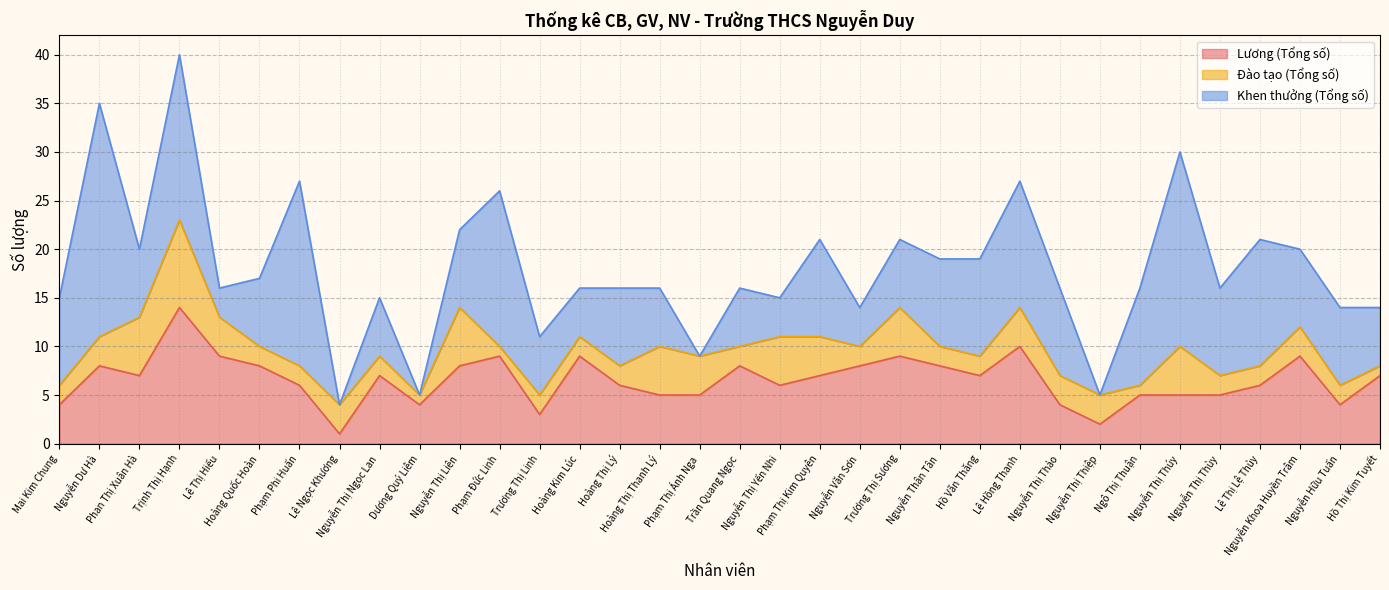

Between which two adjacent categories do Khen thưởng (Tổng số) and Đào tạo (Tổng số) first intersect?

Trịnh Thị Hạnh and Lê Thị Hiếu